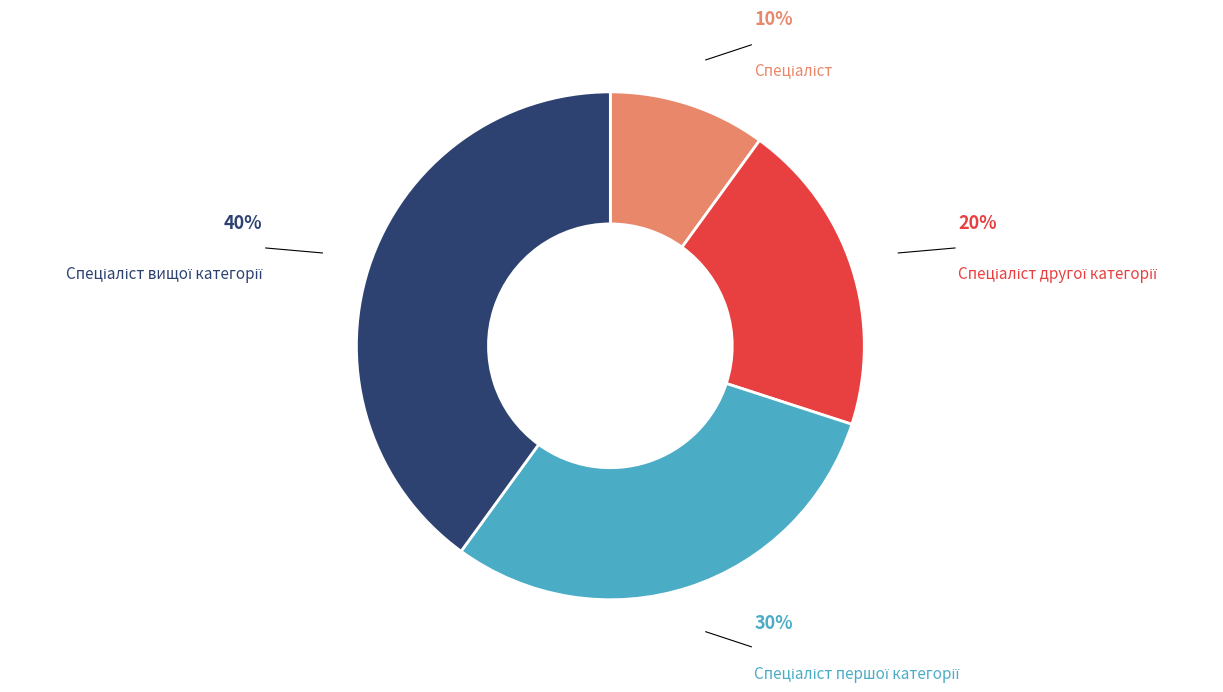

Is there a majority slice in this chart?

No